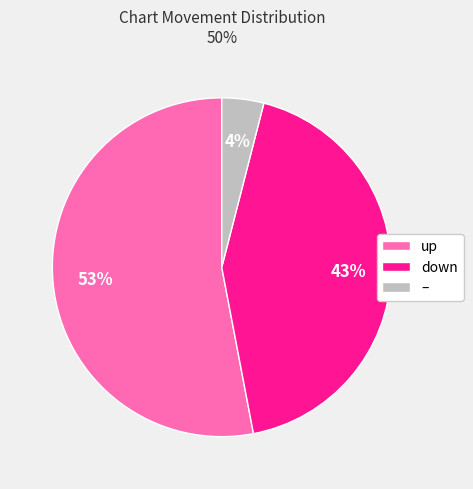

Which has a higher value, down or up?

up